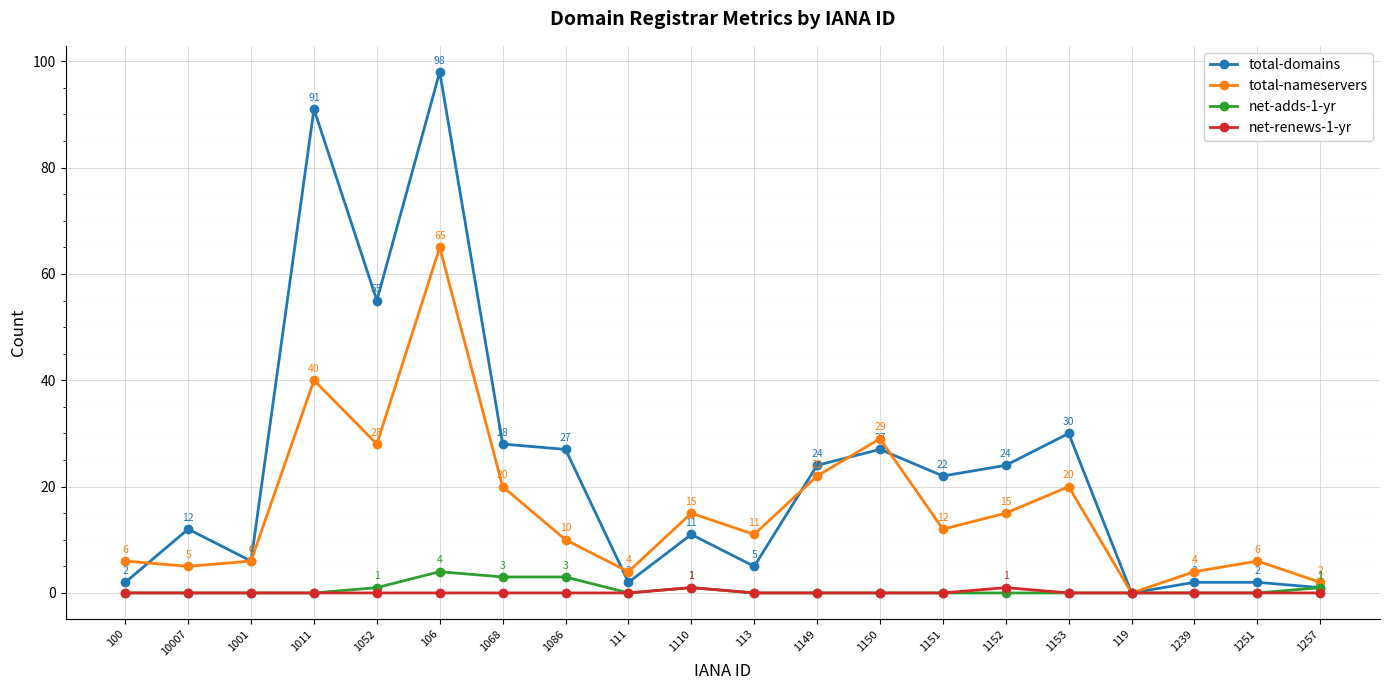

Reading right to left, transcribe all the data shown in this chart.

total-domains: 1257=1	1251=2	1239=2	119=0	1153=30	1152=24	1151=22	1150=27	1149=24	113=5	1110=11	111=2	1086=27	1068=28	106=98	1052=55	1011=91	1001=6	10007=12	100=2
total-nameservers: 1257=2	1251=6	1239=4	119=0	1153=20	1152=15	1151=12	1150=29	1149=22	113=11	1110=15	111=4	1086=10	1068=20	106=65	1052=28	1011=40	1001=6	10007=5	100=6
net-adds-1-yr: 1257=1	1251=0	1239=0	119=0	1153=0	1152=0	1151=0	1150=0	1149=0	113=0	1110=1	111=0	1086=3	1068=3	106=4	1052=1	1011=0	1001=0	10007=0	100=0
net-renews-1-yr: 1257=0	1251=0	1239=0	119=0	1153=0	1152=1	1151=0	1150=0	1149=0	113=0	1110=1	111=0	1086=0	1068=0	106=0	1052=0	1011=0	1001=0	10007=0	100=0